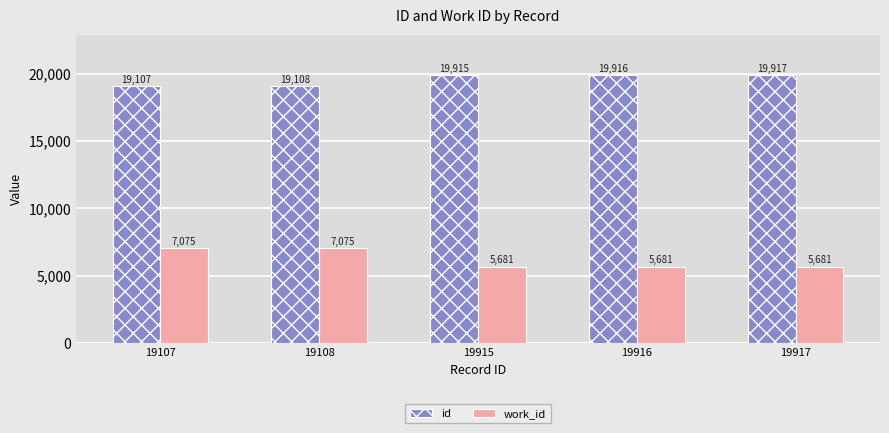

How many series are shown in this chart?

2